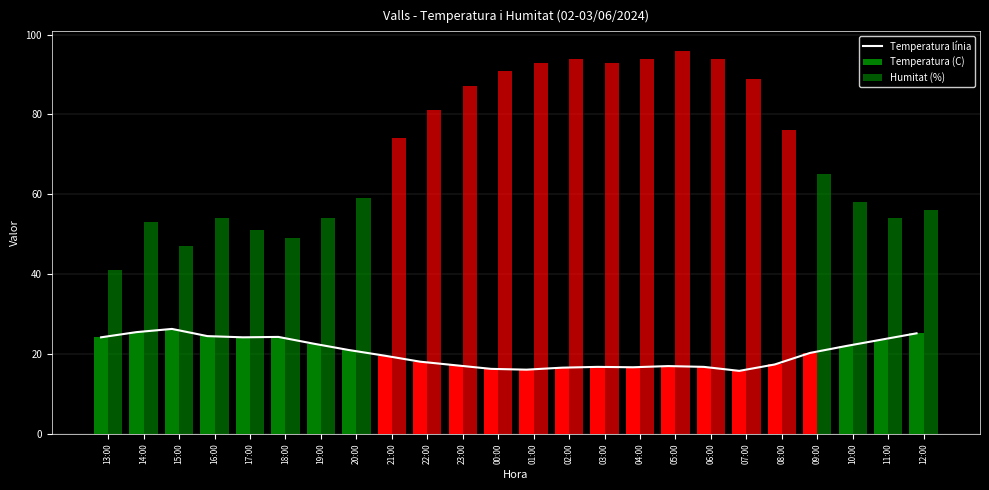

Rank the categories by value from highest to lowest.

15:00, 14:00, 12:00, 16:00, 18:00, 13:00, 17:00, 11:00, 19:00, 10:00, 20:00, 09:00, 21:00, 22:00, 08:00, 23:00, 05:00, 03:00, 06:00, 04:00, 02:00, 00:00, 01:00, 07:00